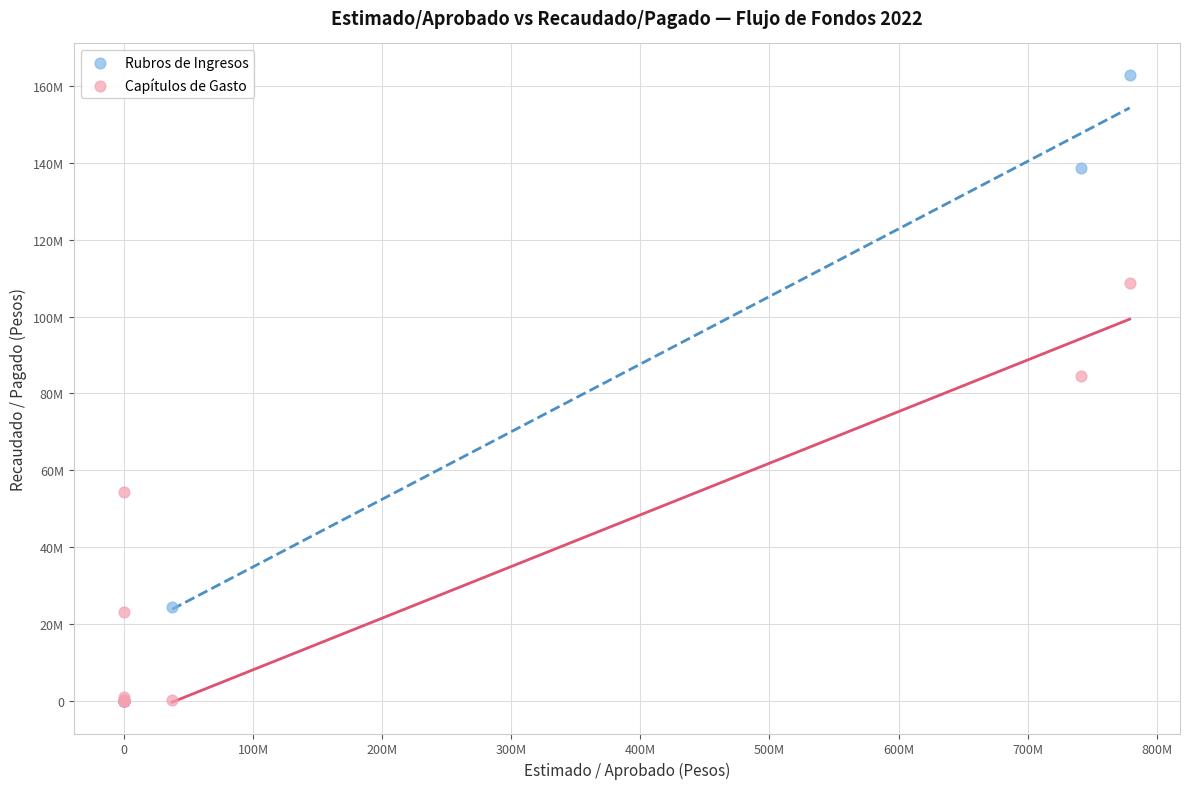

Which series reaches the maximum Y coordinate?

Rubros de Ingresos